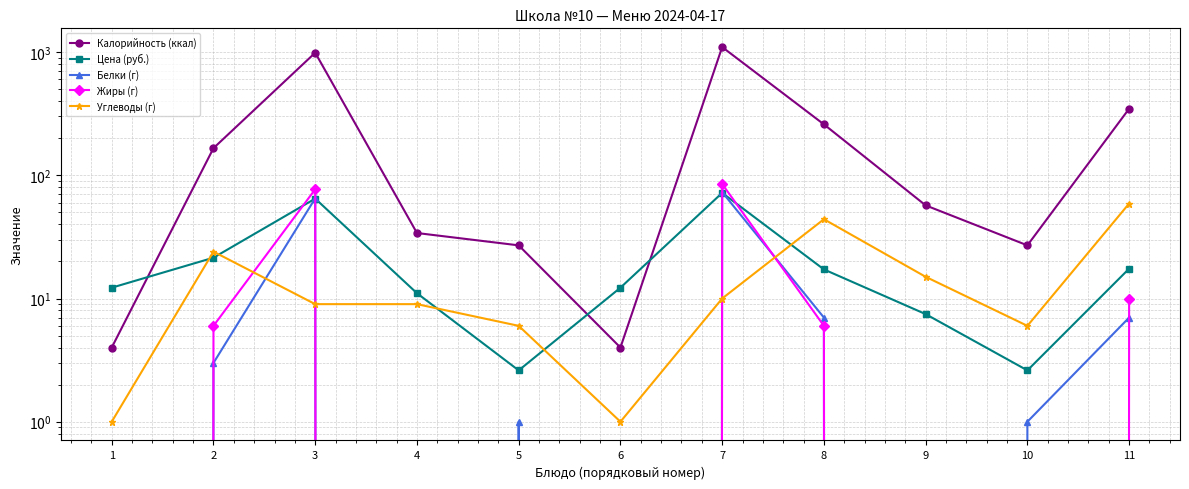

How many values in the Цена (руб.) series exceed 12?

7